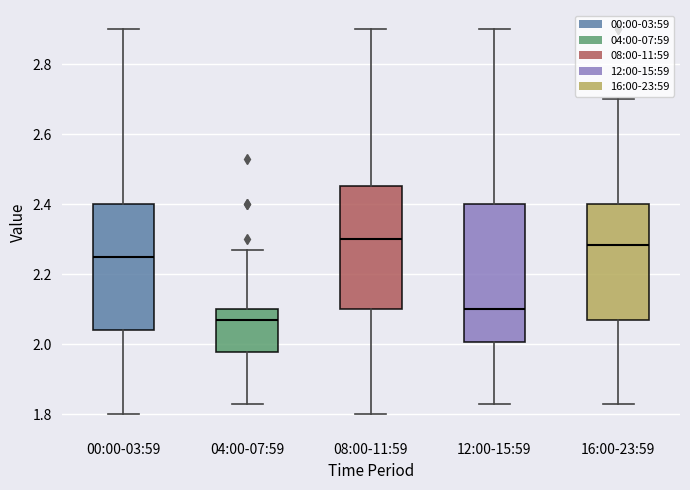

Which box is the tallest, from its lower edge to its upper edge?

12:00-15:59